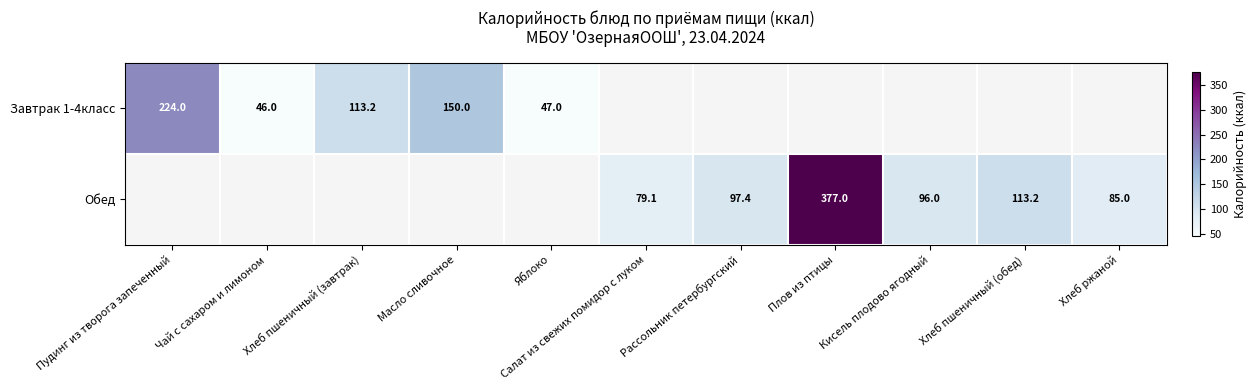

How many distinct data groups are displayed?

2